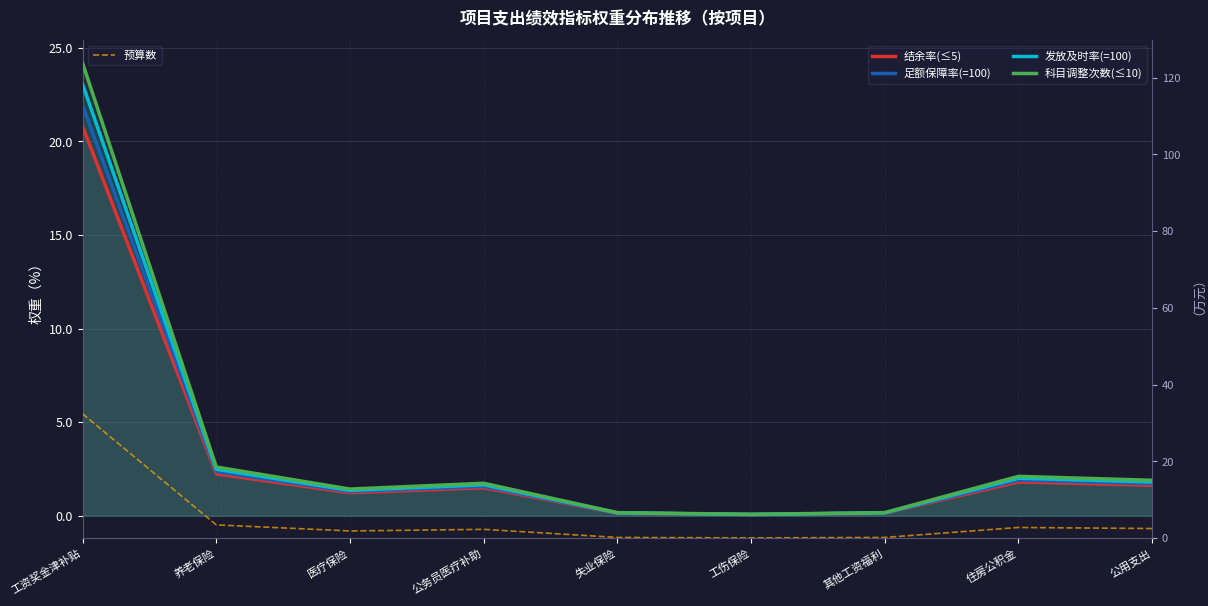

Rank the series by their maximum value, from highest to lowest.

预算数, 科目调整次数(≤10), 发放及时率(=100), 足额保障率(=100), 结余率(≤5)